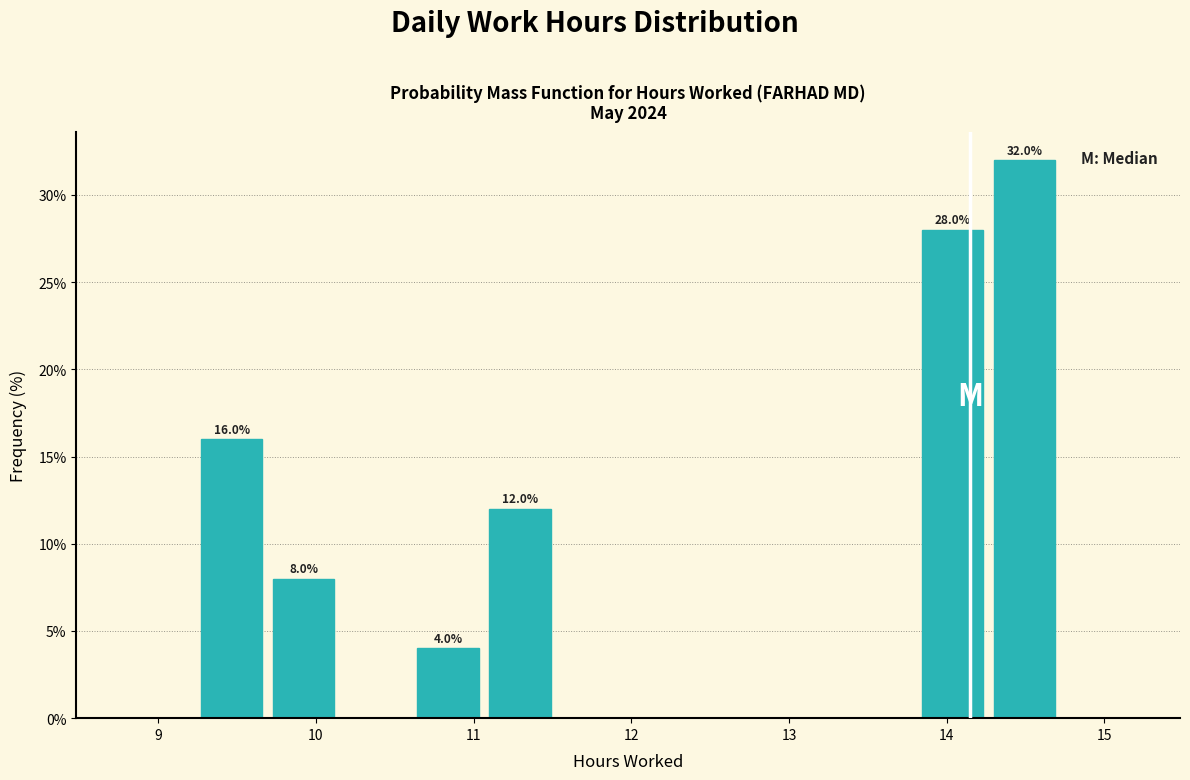

Which range on the x-axis has the tallest bar?

14.3 to 14.7